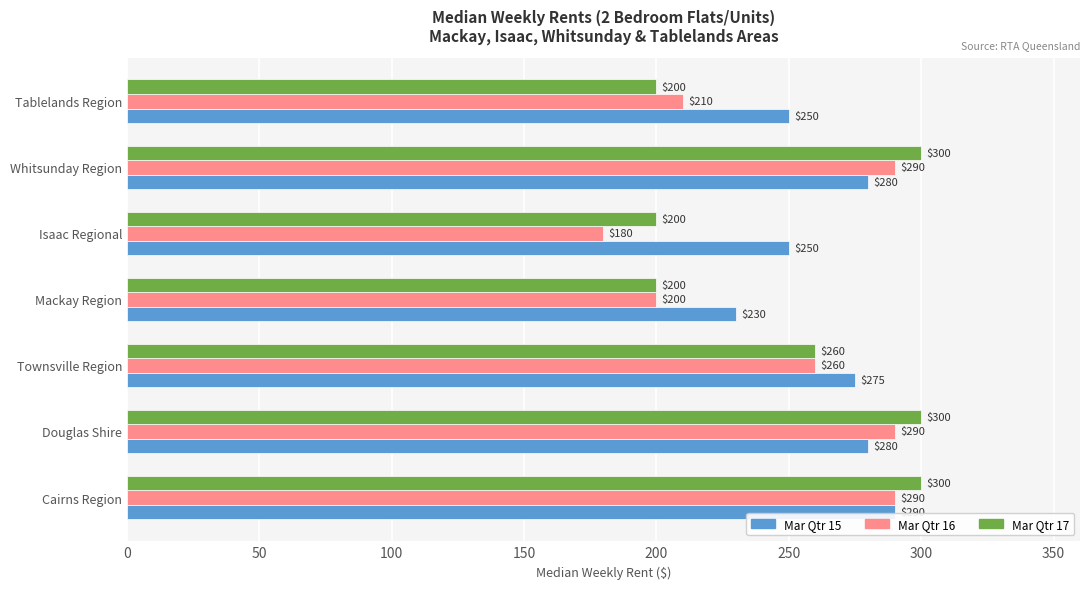

What is the difference between the maximum and second lowest values in the Mar Qtr 15 series?

40